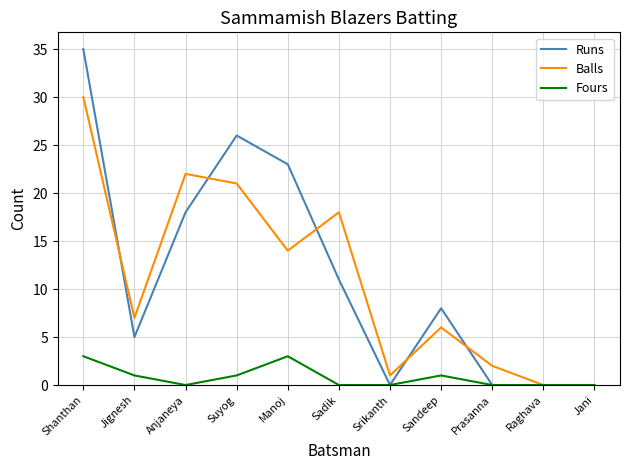

In Fours, how many points are higher than both neighbors (excluding endpoints)?

2